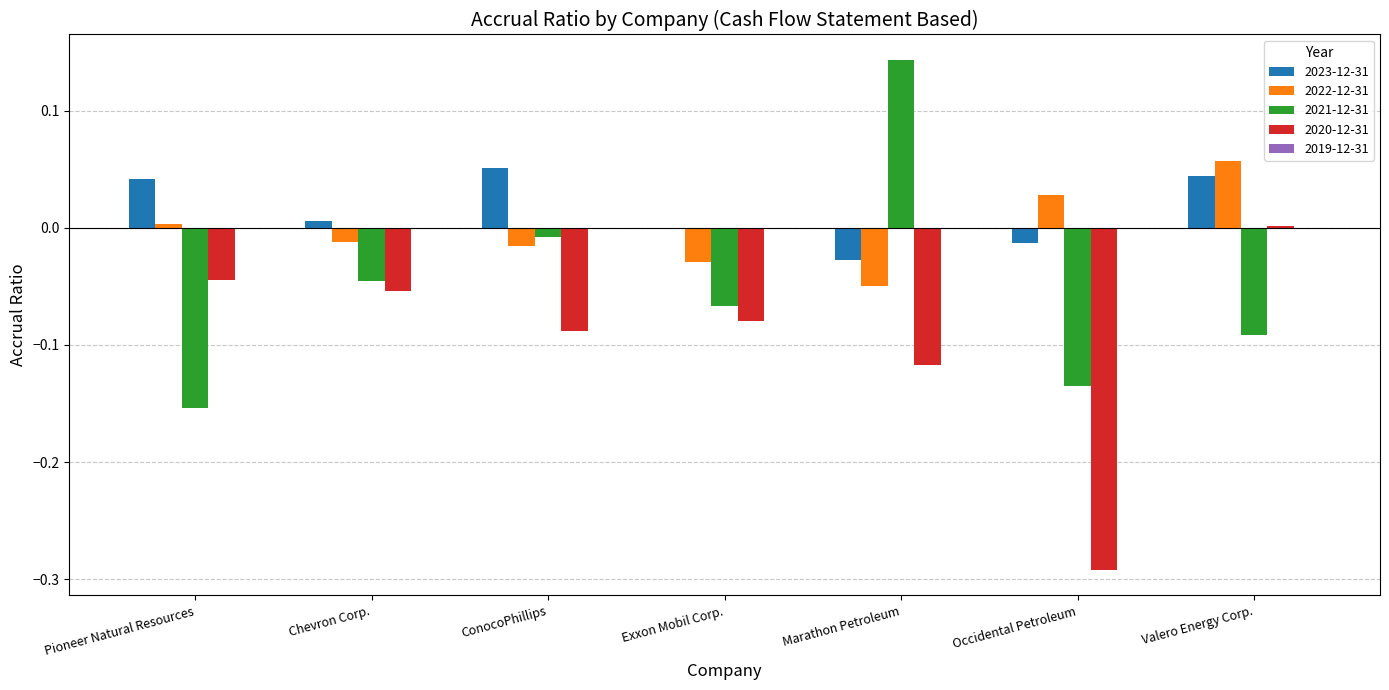

Is it true that 2020-12-31 equals -0.0 at ConocoPhillips?

False